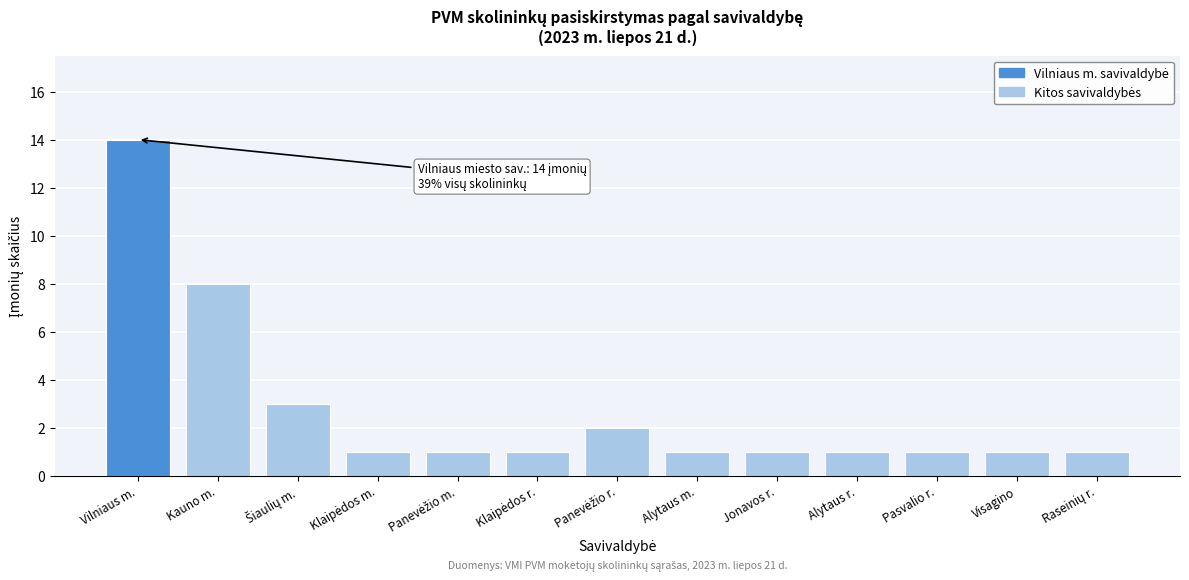

Reading left to right, what are all the values shown in this chart?

14	8	3	1	1	1	2	1	1	1	1	1	1